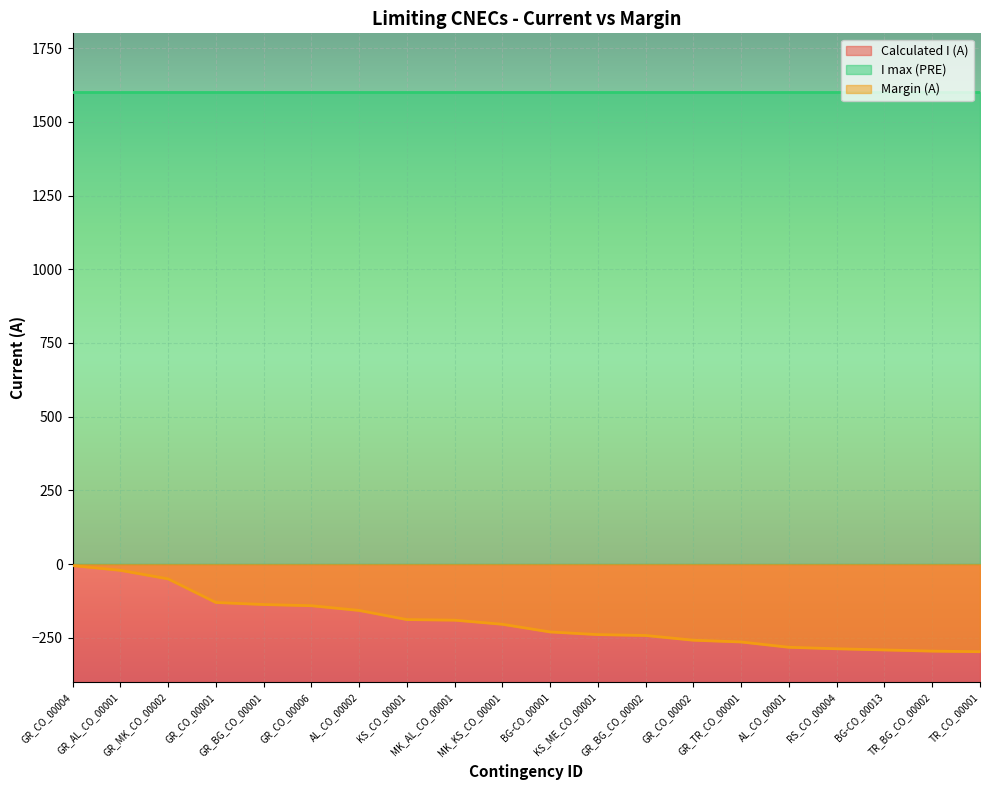

What is the label of the 11th point from the left?

BG-CO_00001